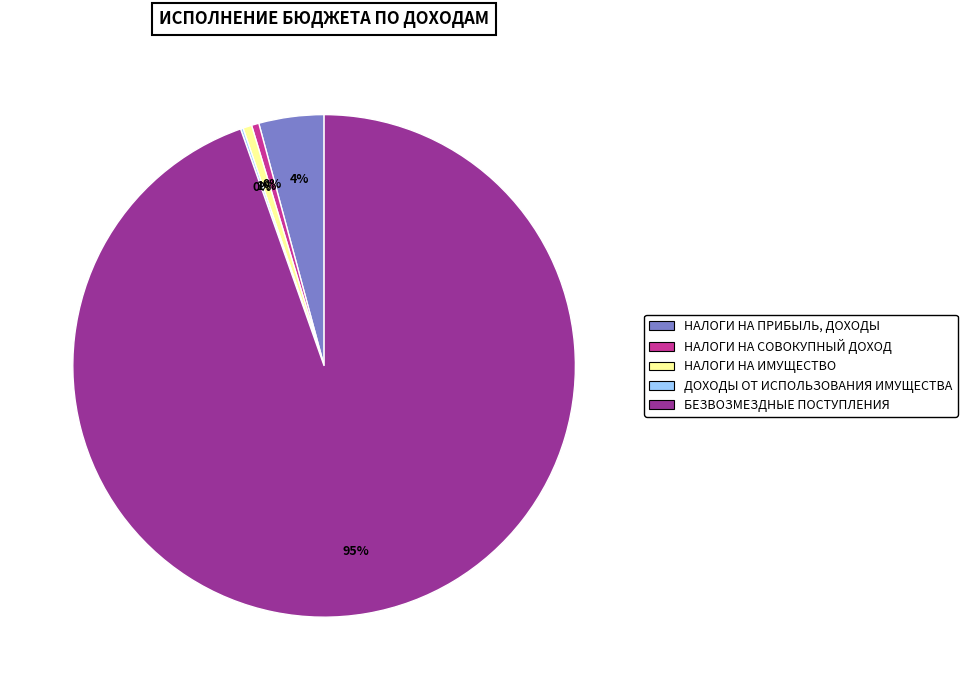

True or false: НАЛОГИ НА ИМУЩЕСТВО accounts for 11% of the total.

False